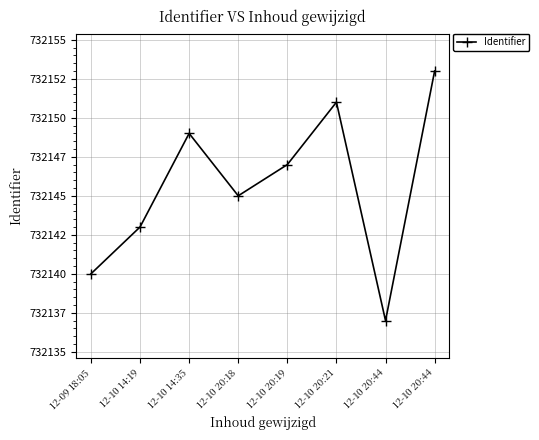

At which label is the value closest to 732145?

12-10 20:18